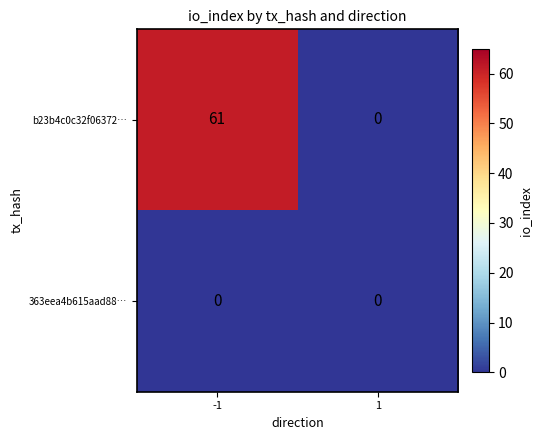

Reading right to left, what are all the values shown in this chart?

b23b4c0c32f06372…: 1=0	-1=61
363eea4b615aad88…: 1=0	-1=0